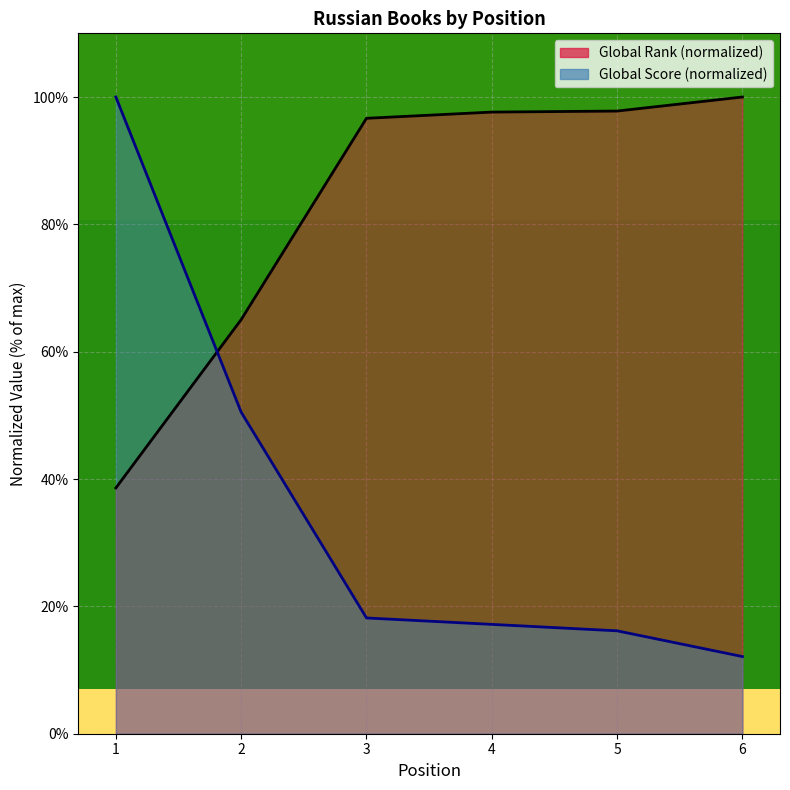

Rank the series by their average value, from lowest to highest.

Global Score, Global Rank